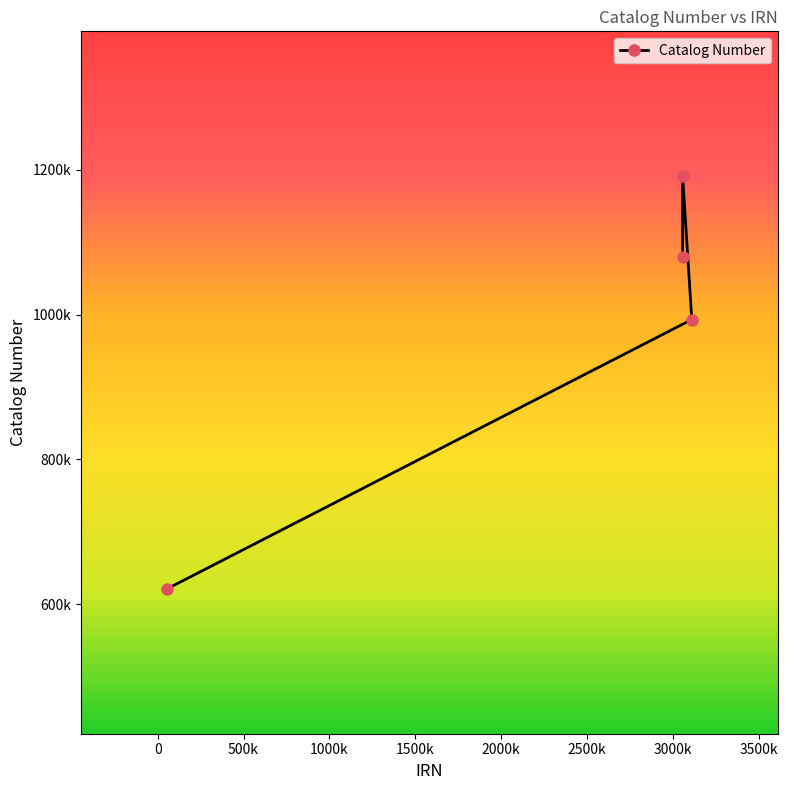

Is this an area chart (filled region under the line)?

No